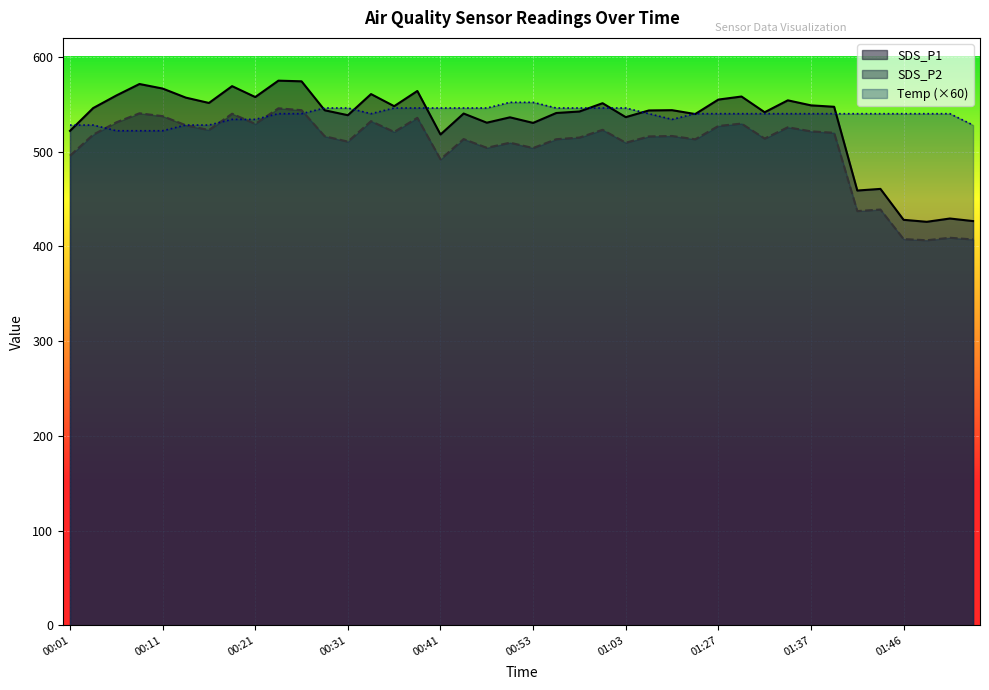

At which label does SDS_P1 first exceed 543?

00:03